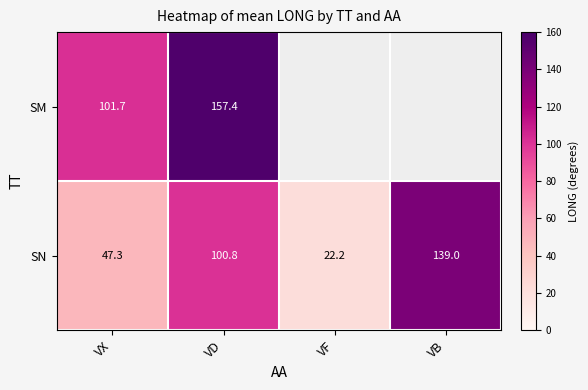

Where does the SN series first go above 100?

VD